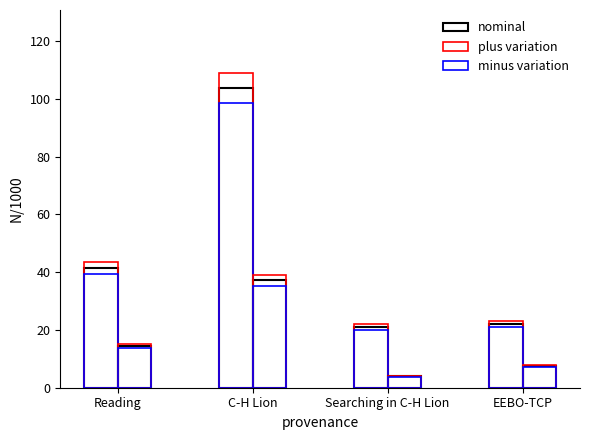

What is the label of the 4th bar from the left?

EEBO-TCP